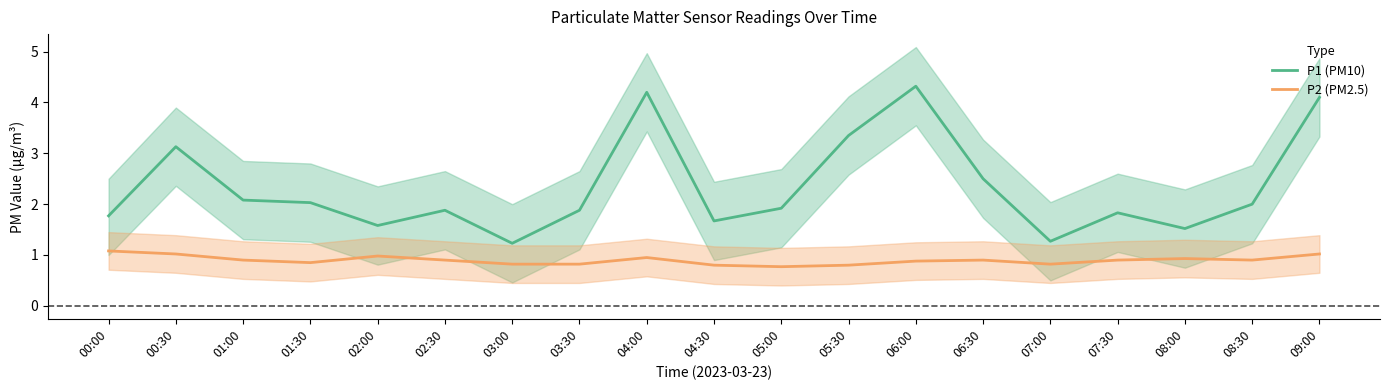

Between 00:30 and 08:00, which series saw the biggest shift?

P1 (PM10)